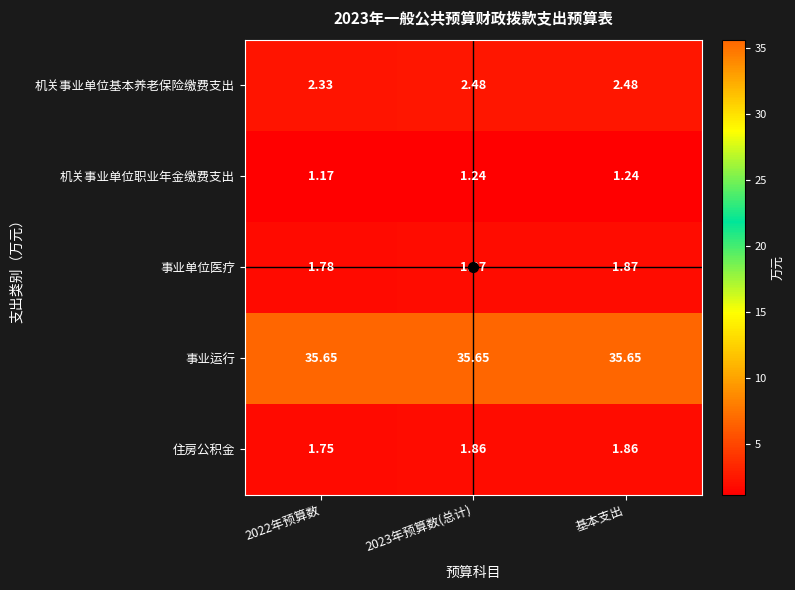

List the series in order of their peak value, lowest first.

机关事业单位职业年金缴费支出, 住房公积金, 事业单位医疗, 机关事业单位基本养老保险缴费支出, 事业运行